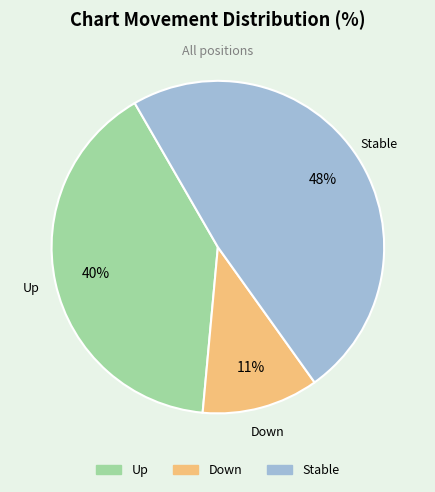

To the nearest percent, what is the average slice percentage?

33%